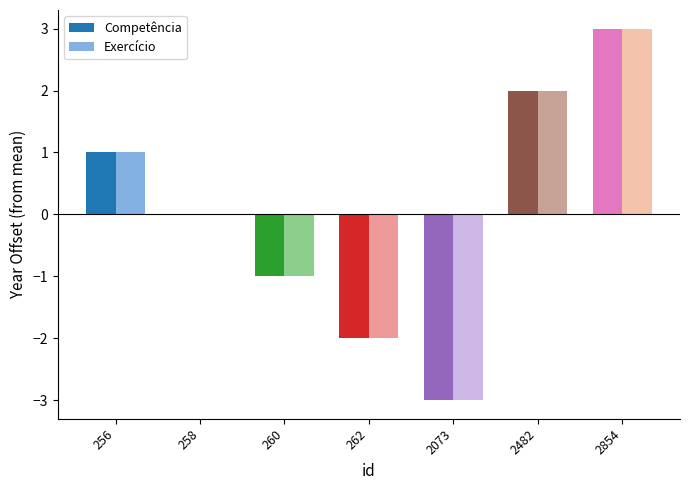

What is the maximum value shown in the chart?

3